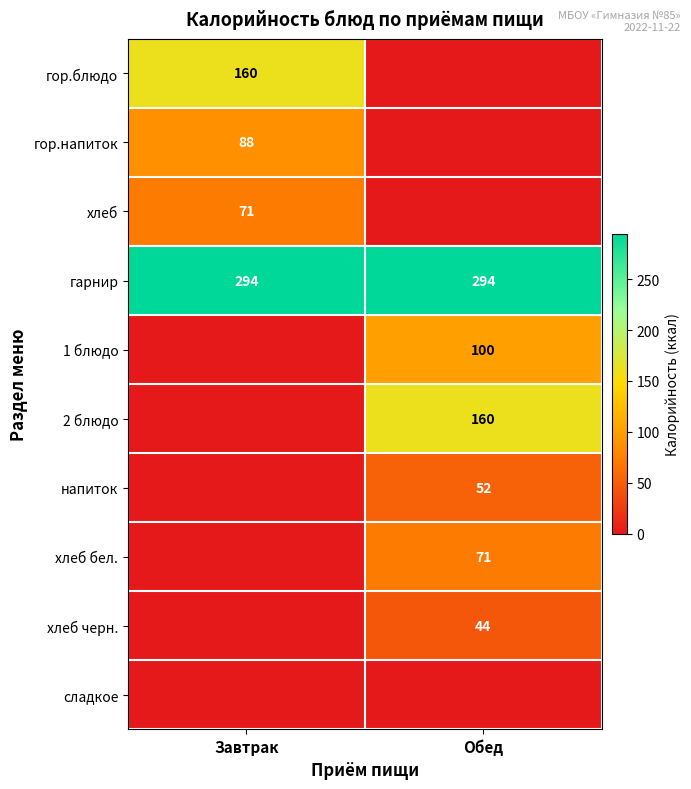

True or false: хлеб has a value of 71 at Завтрак.

True